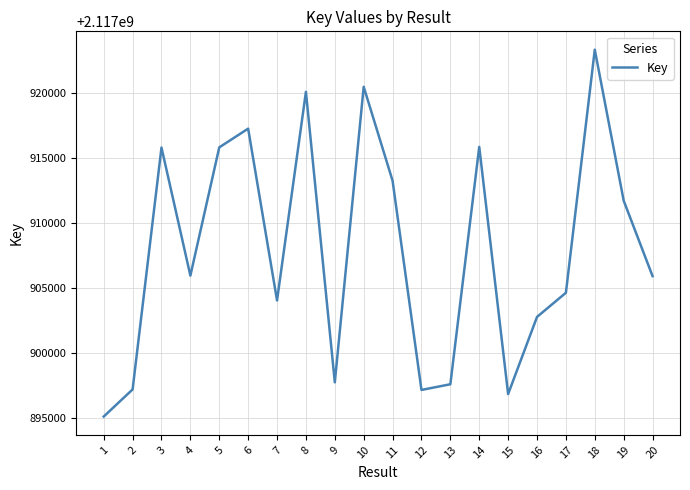

What is the ratio of the value at 3 to the value at 5?

1.0